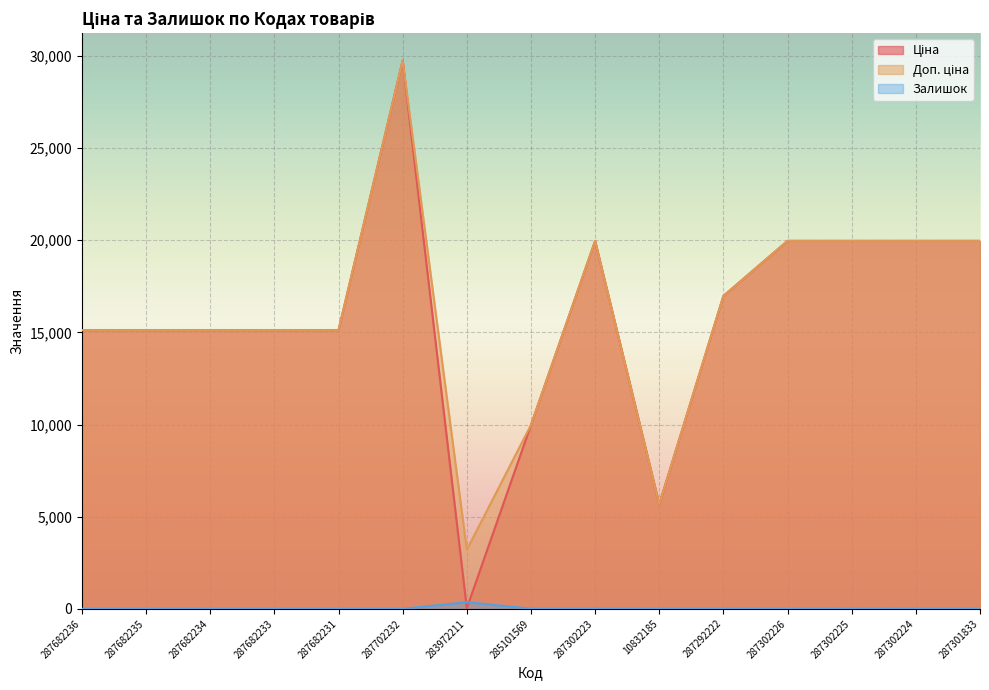

What is the total value across all series at 287302226?

39928.3